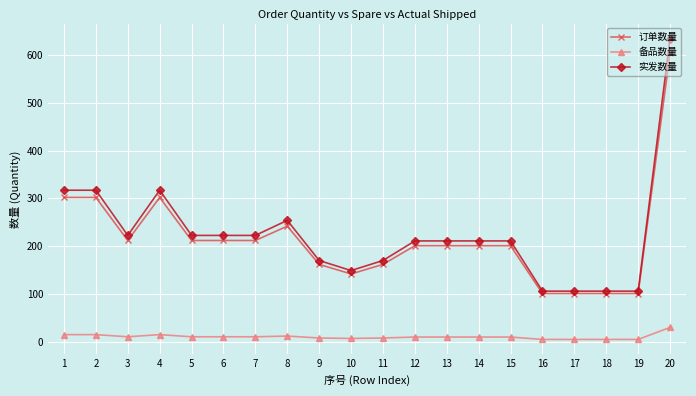

What is the value of the 备品数量 point at the 12th from the left?

10.1